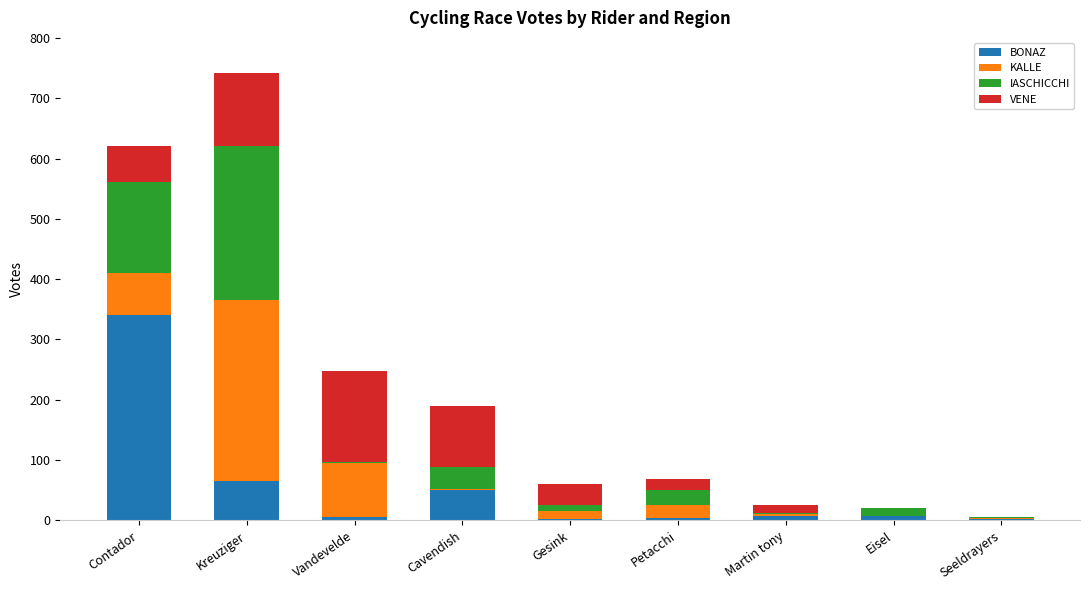

What are all the series names shown in the legend?

BONAZ, KALLE, IASCHICCHI, VENE